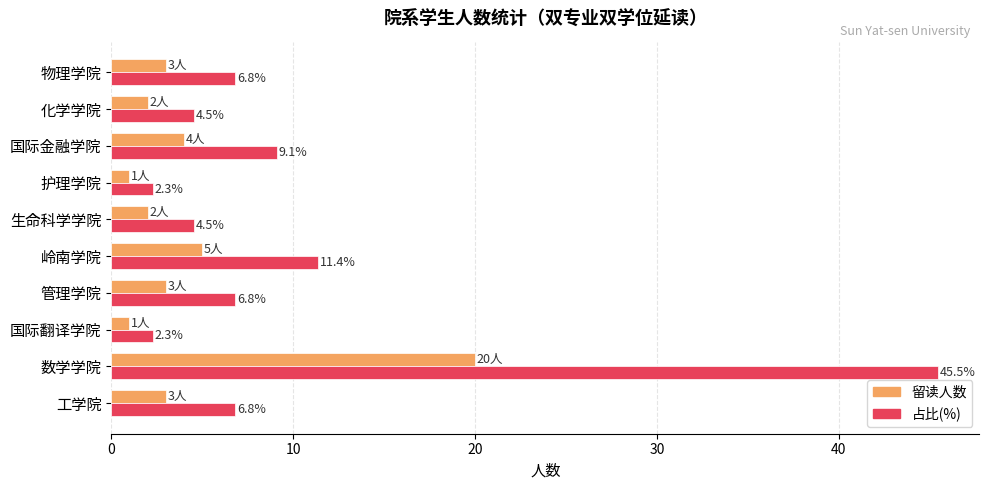

Which series has the largest range (max minus min)?

占比(%)